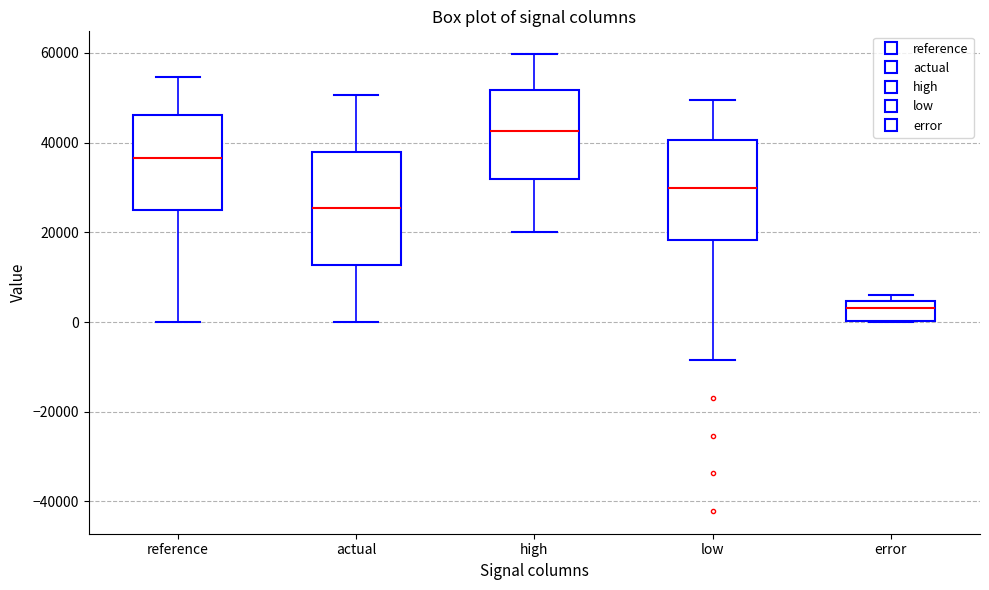

Reading left to right, transcribe this box plot: for each box, give where its median line is, the range the box spans, and where its two whiskers end, as read against the y-axis. The values are not printed on the chart, so give them approximately, as read against the axis.

reference: median 36000, box 24000 to 46000, whiskers 0 to 54000
actual: median 26000, box 12000 to 38000, whiskers 0 to 50000
high: median 42000, box 32000 to 52000, whiskers 20000 to 60000
low: median 30000, box 18000 to 40000, whiskers -8000 to 50000
error: median 4000 (inside the box), box 0 to 4000, whiskers 0 to 6000